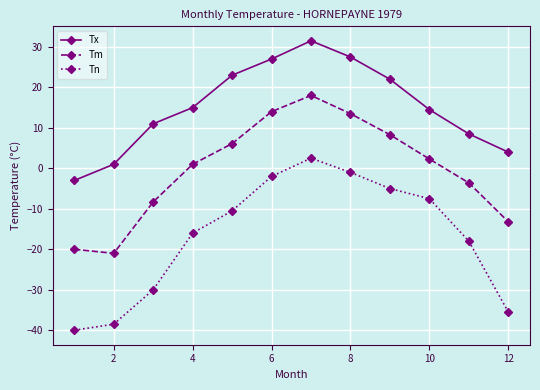

Which series has the widest spread of values?

Tn